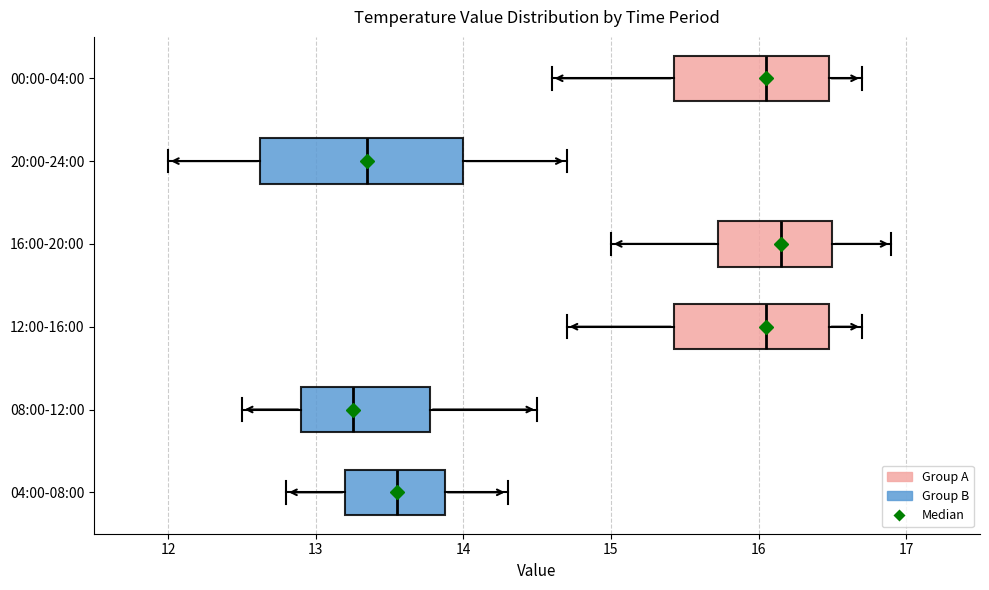

Reading bottom to top, read every box against the x-axis: the position of its median line, the range the box covers, and the ends of its whiskers. The values are not printed on the chart, so give them approximately, as read against the axis.

04:00-08:00: median 13.6, box 13.2 to 13.9, whiskers 12.8 to 14.3
08:00-12:00: median 13.3, box 12.9 to 13.8, whiskers 12.5 to 14.5
12:00-16:00: median 16.1, box 15.4 to 16.5, whiskers 14.7 to 16.7
16:00-20:00: median 16.2, box 15.7 to 16.5, whiskers 15.0 to 16.9
20:00-24:00: median 13.4, box 12.6 to 14.0, whiskers 12.0 to 14.7
00:00-04:00: median 16.1, box 15.4 to 16.5, whiskers 14.6 to 16.7